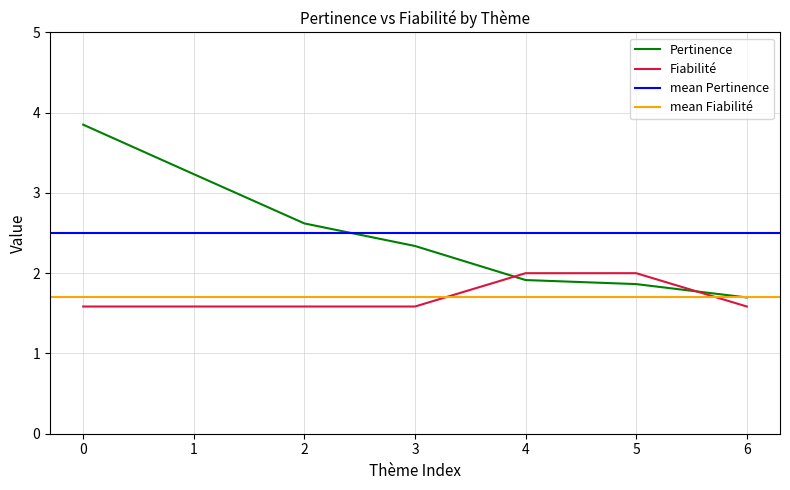

Is it true that Fiabilité equals 0.6 at 3?

False